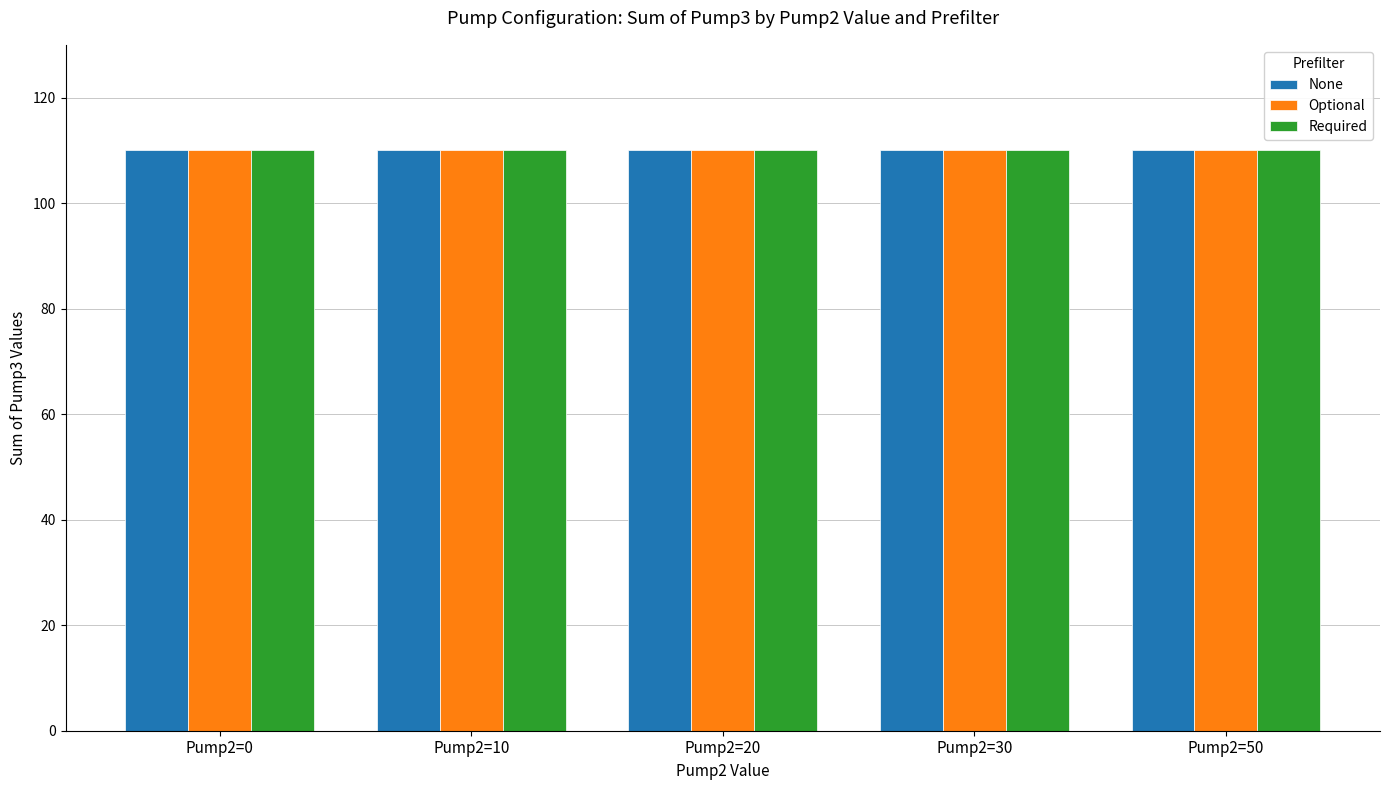

Is it true that Pump2=20 equals 46 at Optional_50?

False